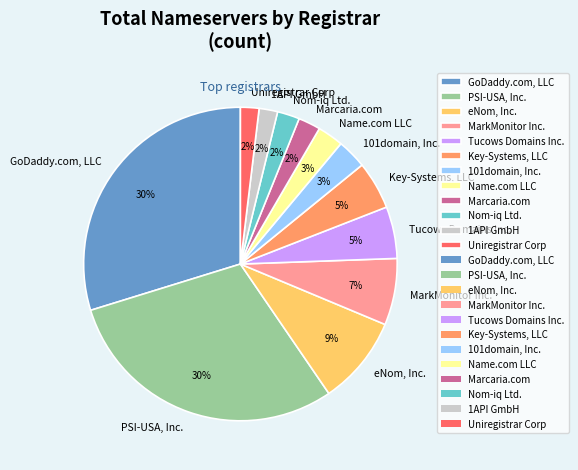

Does any single category account for the majority?

No